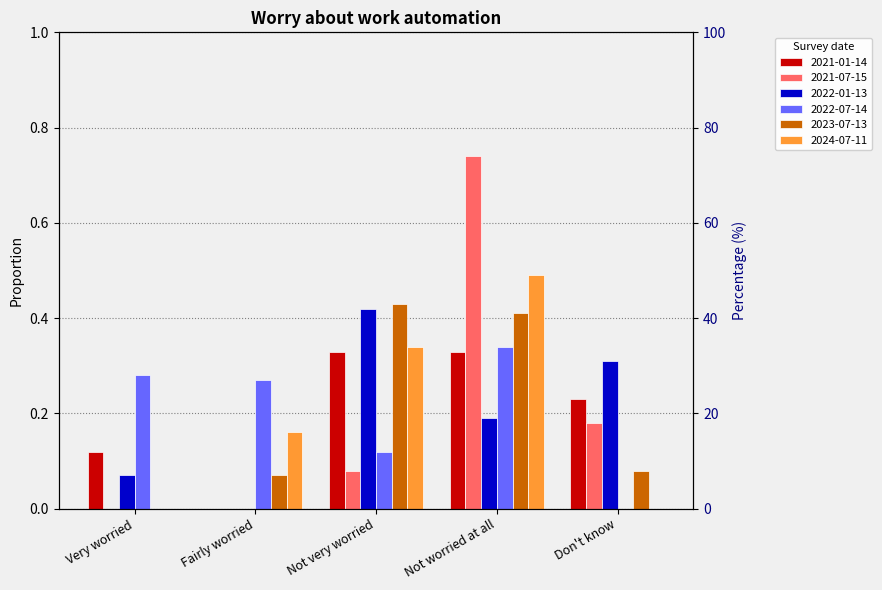

Which category has the lowest value in the 2022-01-13 series?

Fairly worried